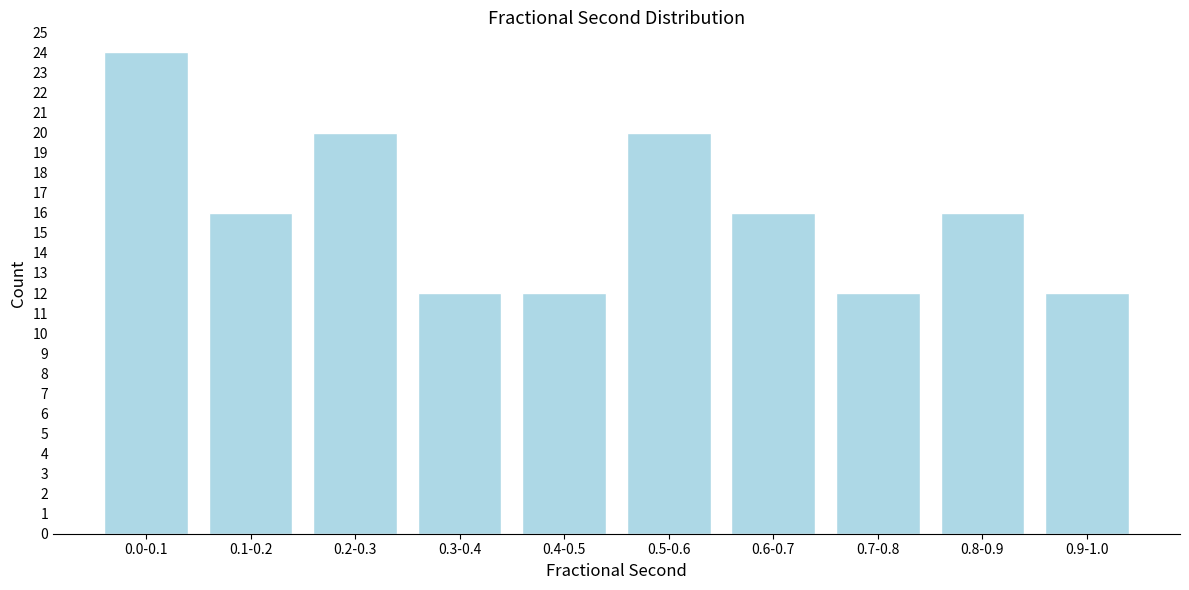

Reading left to right, list all the values displayed in this chart.

24	16	20	12	12	20	16	12	16	12